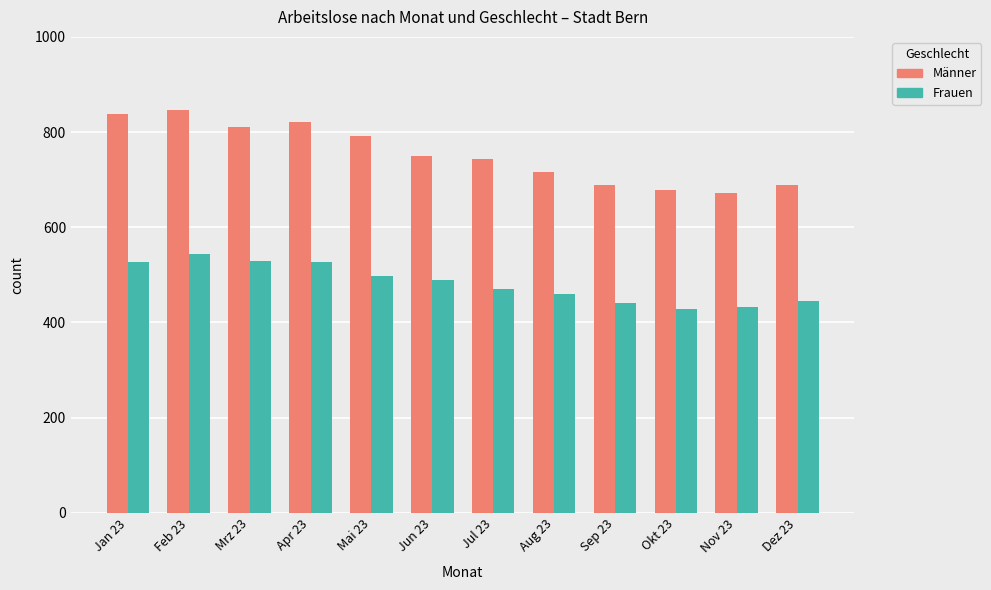

Is the value of Männer at Mrz 23 greater than the value of Frauen at Jul 23?

Yes